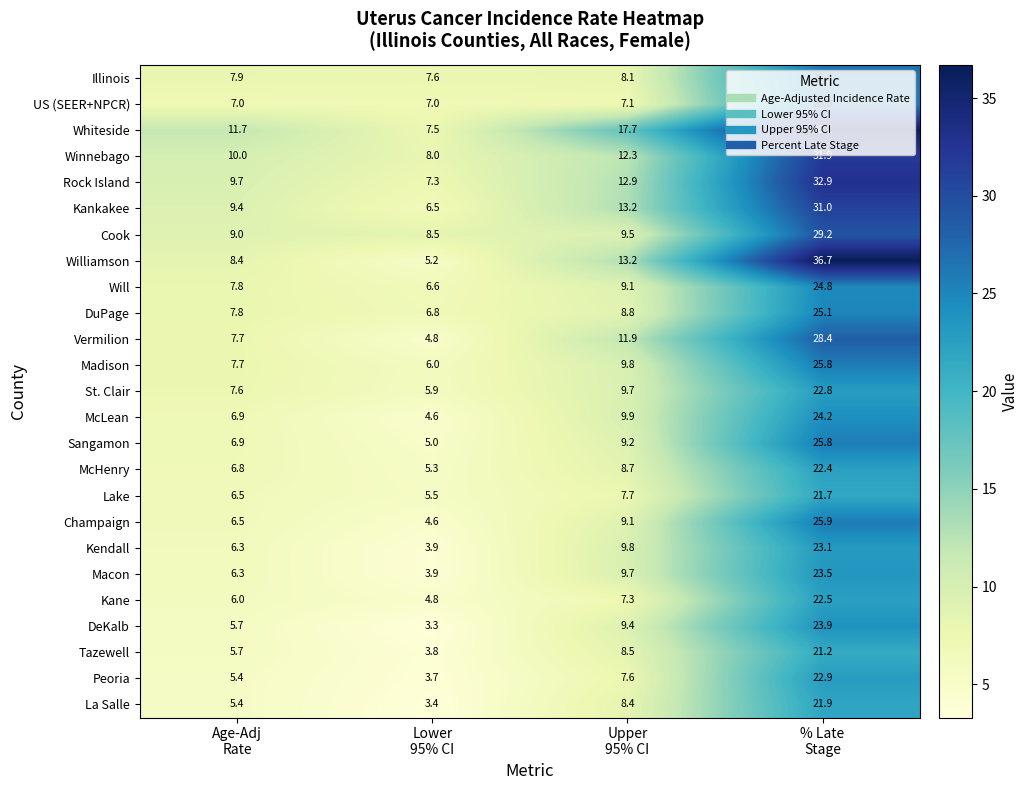

What is the difference between the maximum and second lowest values in the DuPage series?

17.3